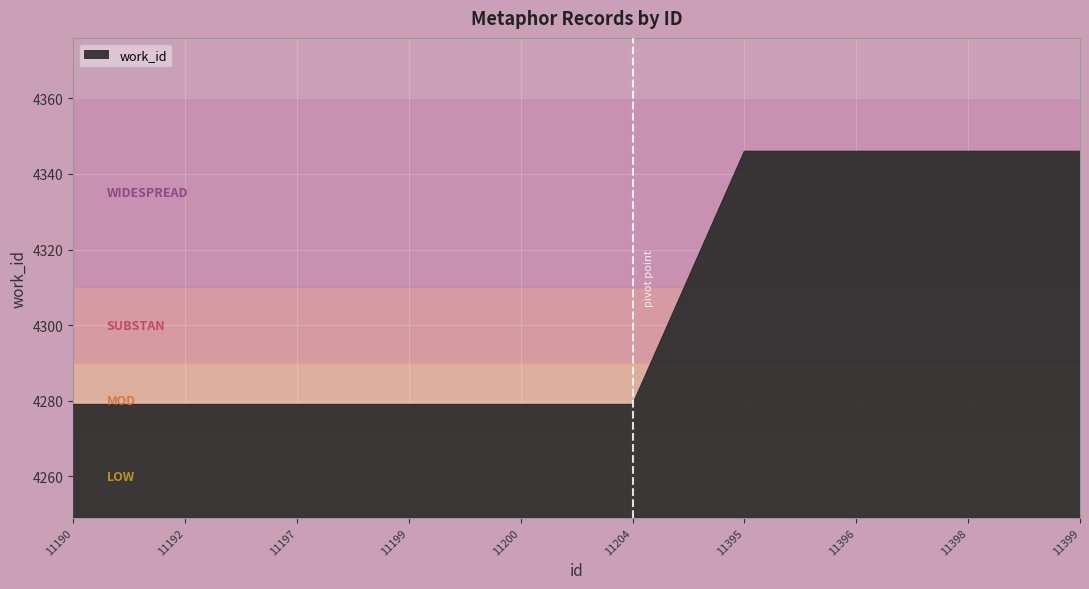

What is the minimum value shown in the chart?

4279